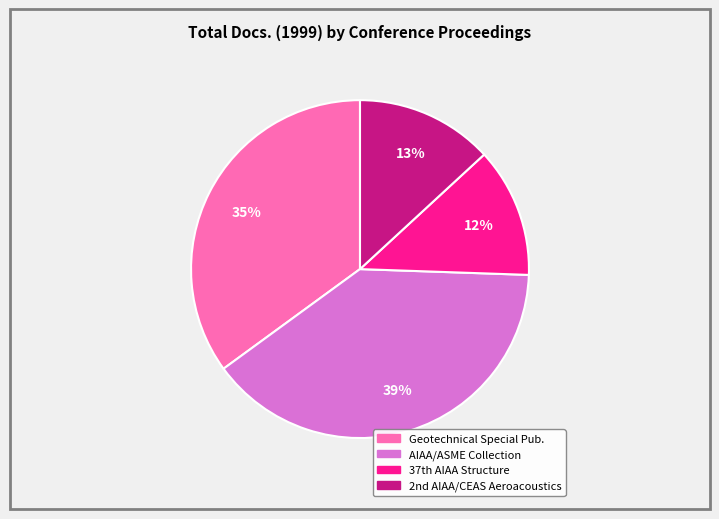

Is there a majority slice in this chart?

No